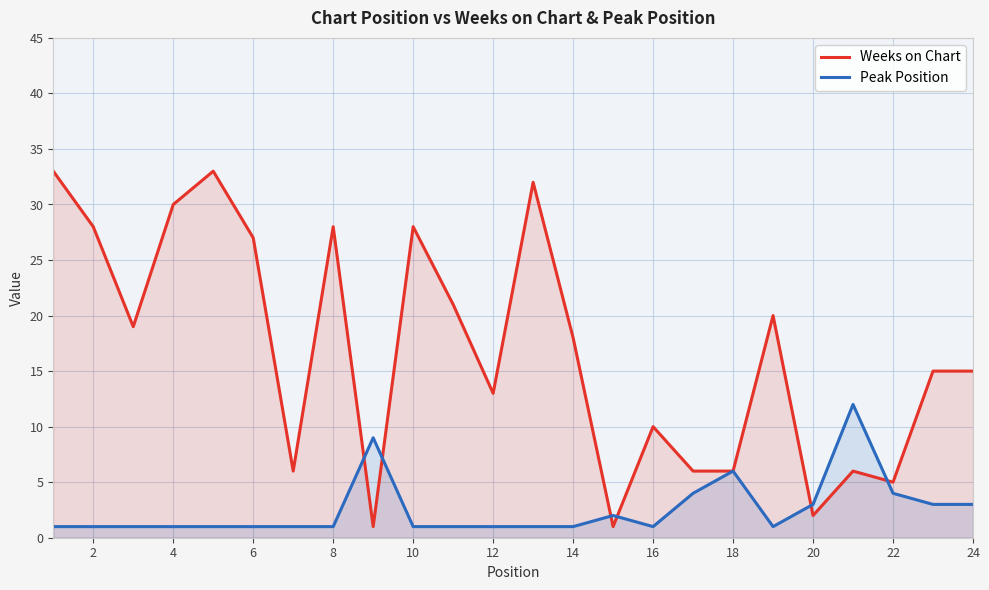

What is the sum of all Peak Position values?

61